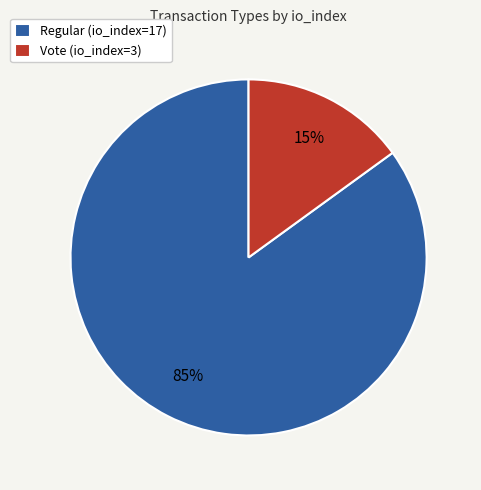

To the nearest percent, what percentage of the pie is Regular (io_index=17)?

85%